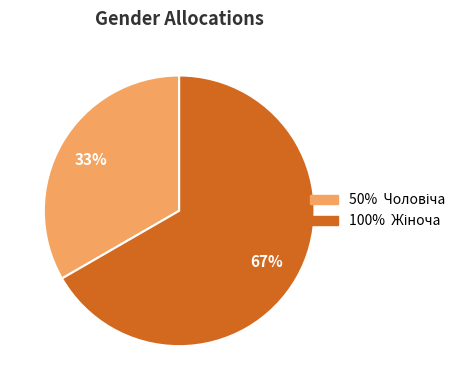

To the nearest percent, what is the average slice percentage?

50%